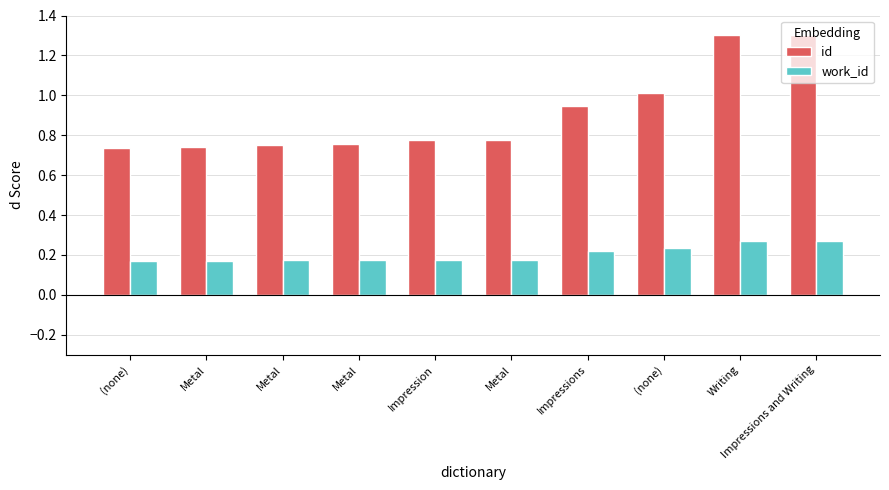

What is the value of the work_id bar at the 9th from the left?

0.3